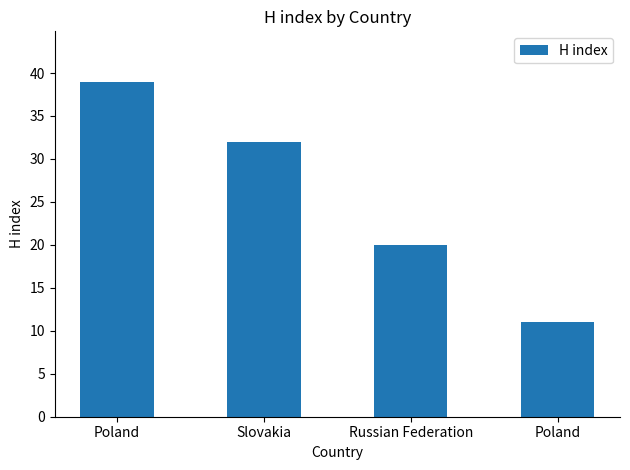

What is the ratio of the value at Poland to the value at Poland?

0.3